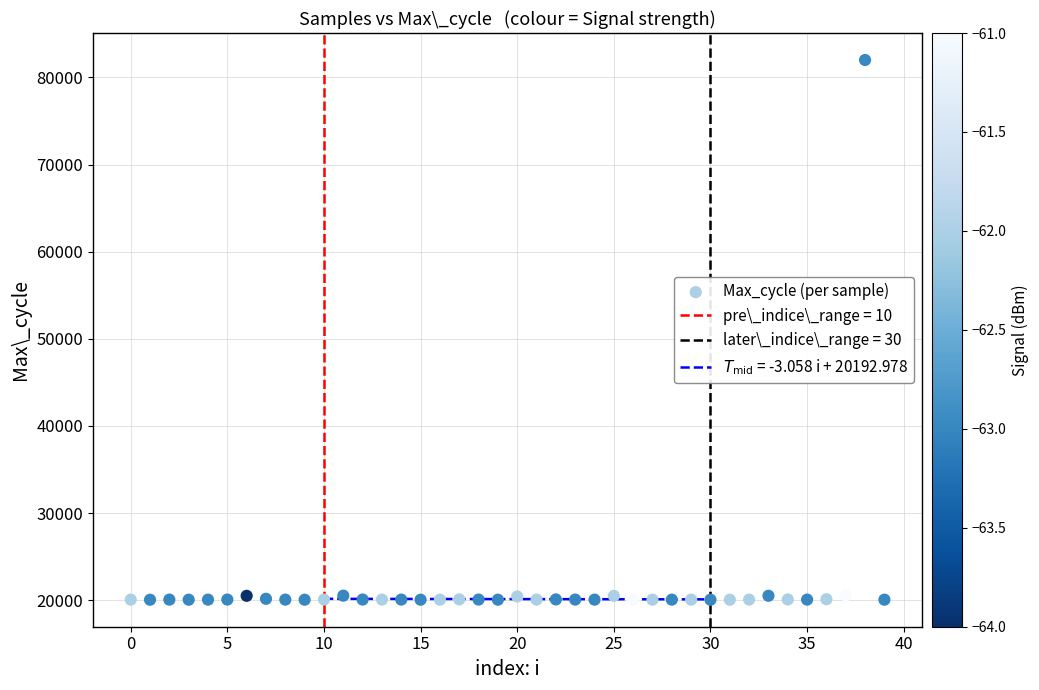

What is the range of Y values (max minus min)?

61945